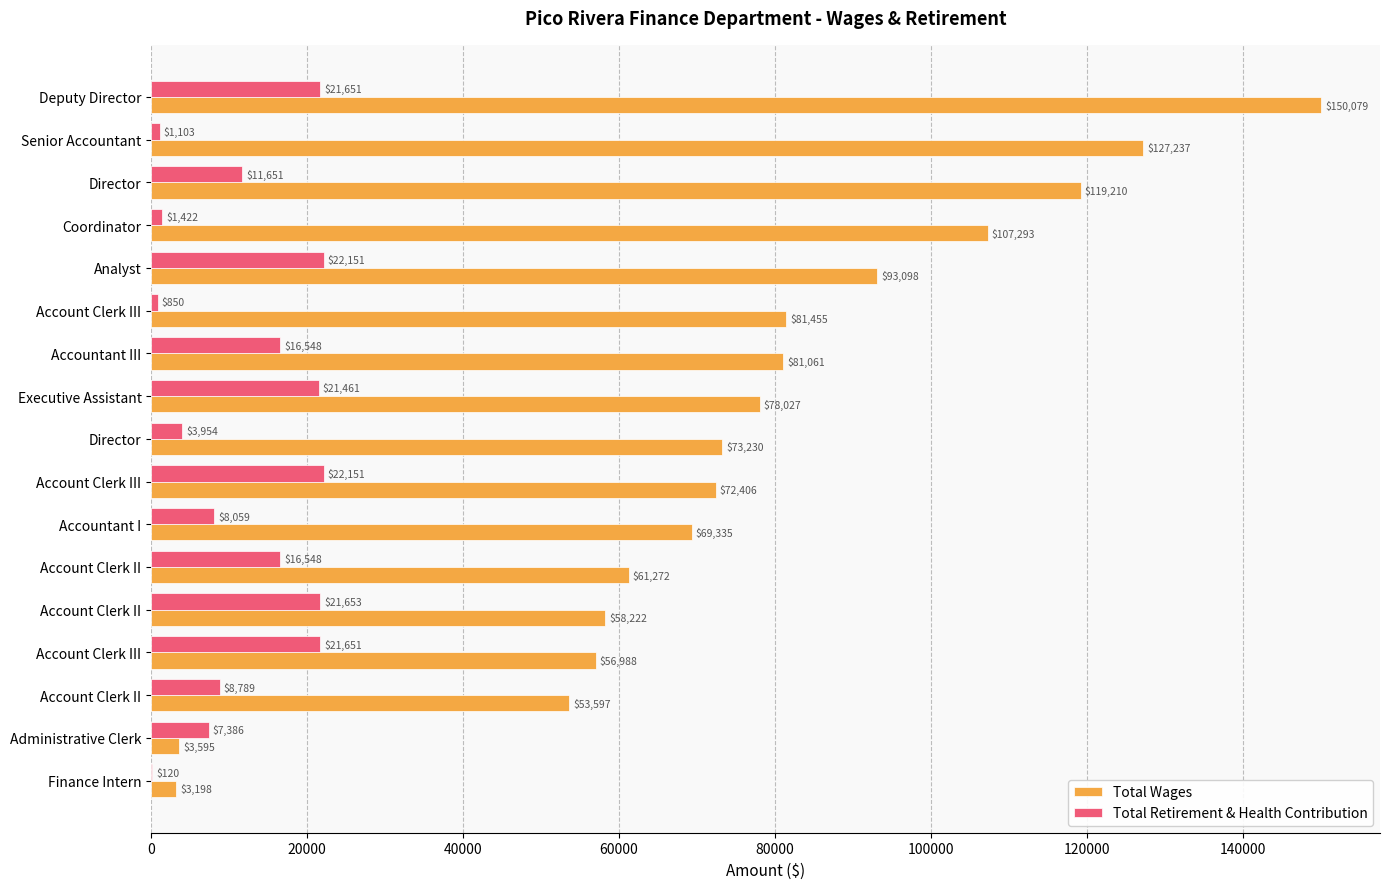

What are all the series names shown in the legend?

Total Wages, Total Retirement & Health Contribution